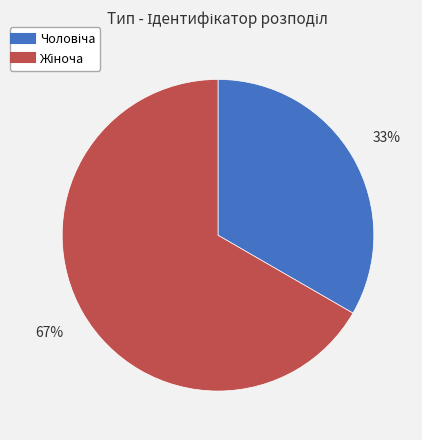

To the nearest percent, what is the average slice percentage?

50%